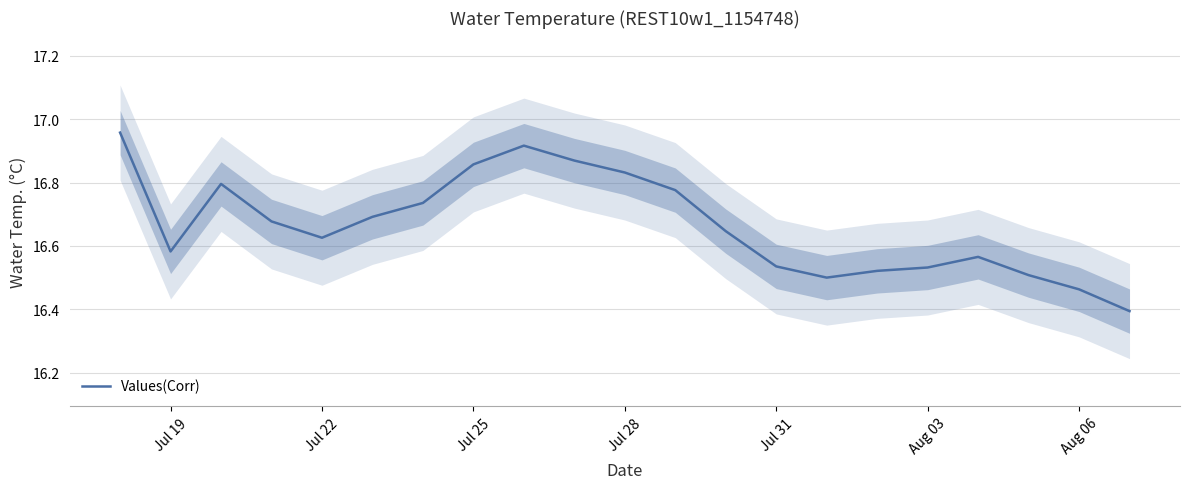

What is the smallest value displayed?

16.4